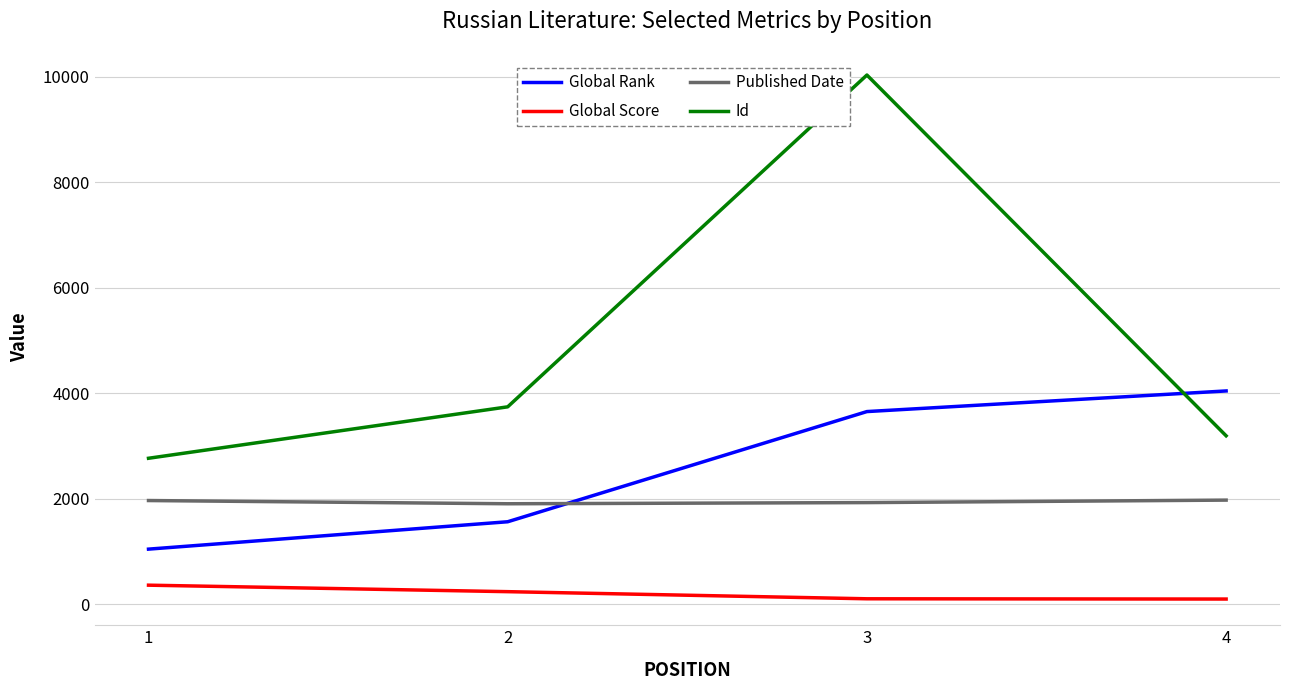

The value of Global Score at 4 is 100. True or false?

True